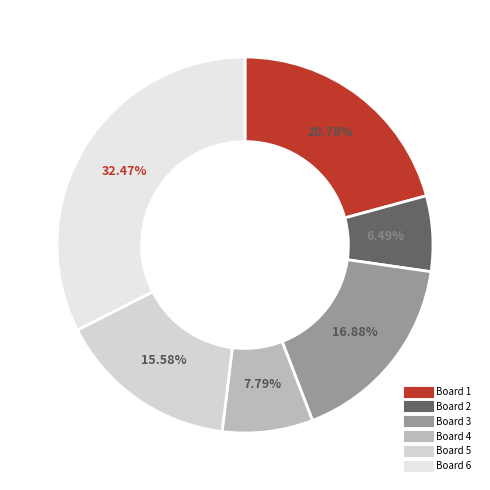

Is there any slice that represents more than half of the pie?

No